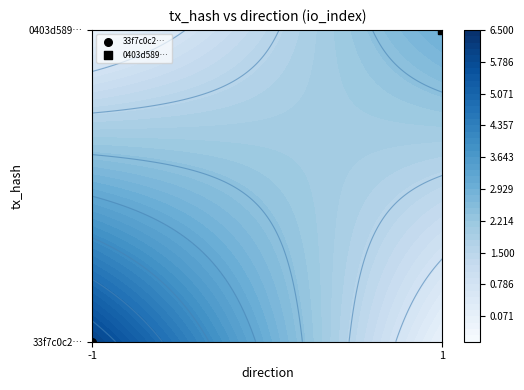

Is it true that 0403d589459e12bf602594609260f9e9fc52b19 equals 1 at -1?

True